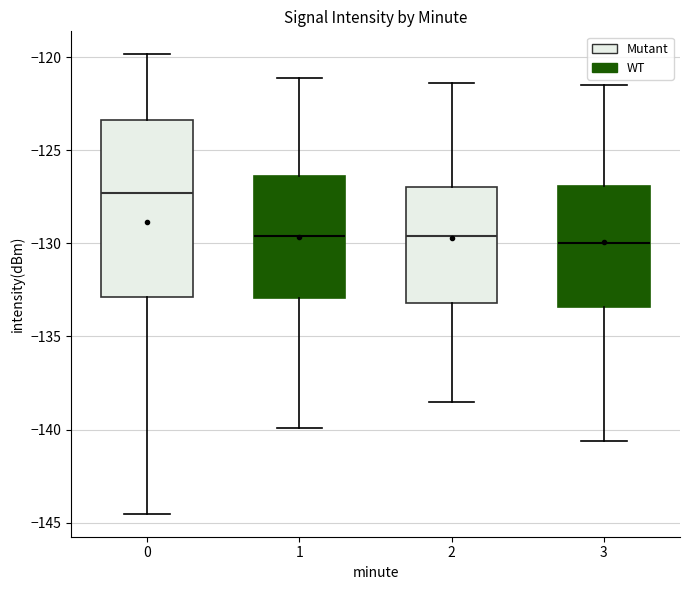

Comparing the boxes themselves (not the whiskers), which one is the tallest?

0